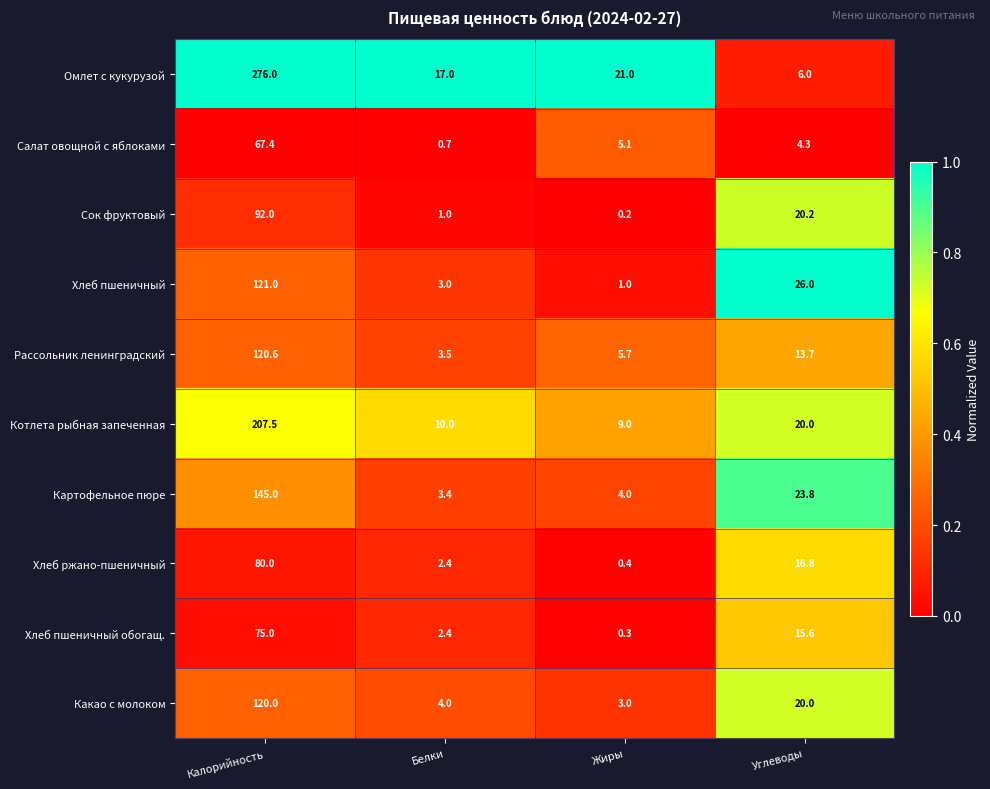

The value of Какао с молоком at Жиры is 1.9. True or false?

False